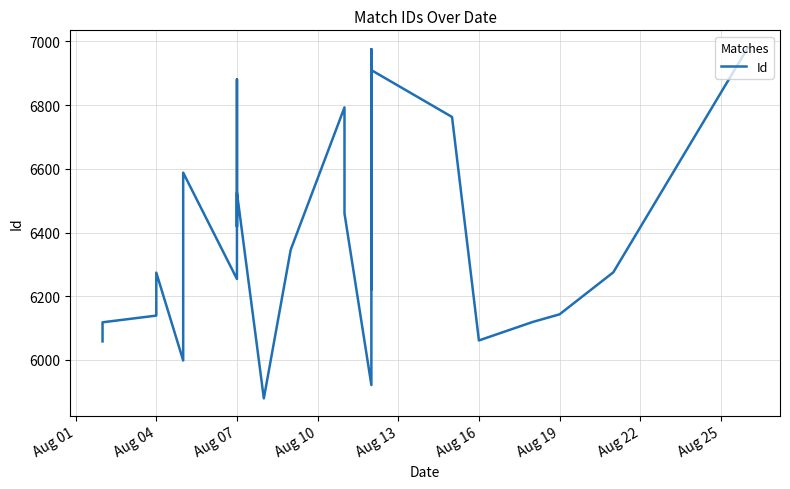

How many categories are shown in the chart?

25